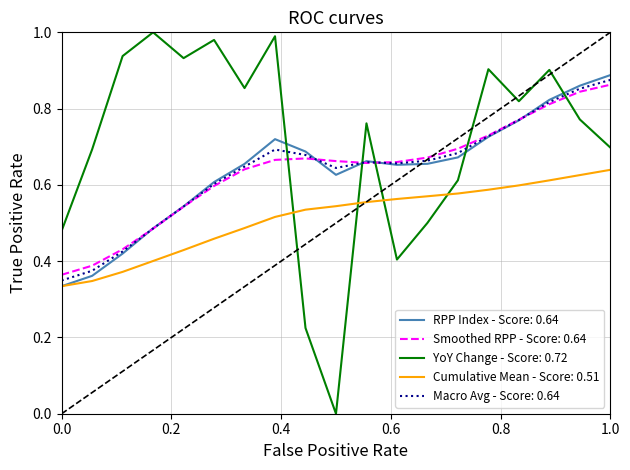

How many lines are shown in the chart?

5